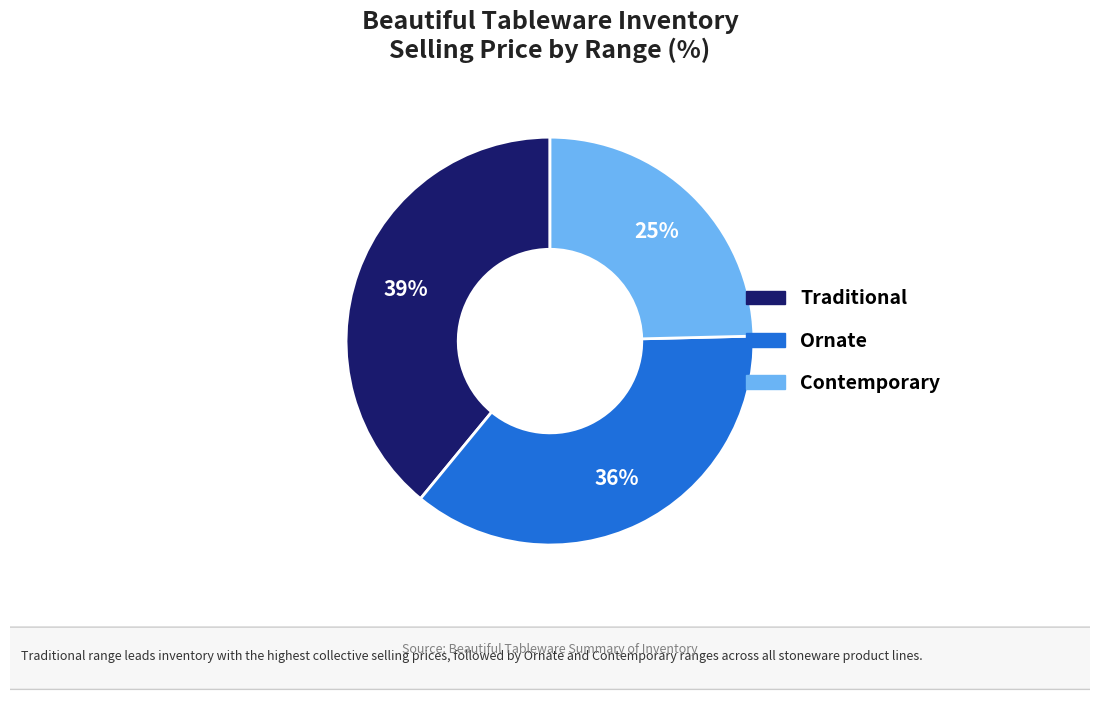

To the nearest percent, what is the average slice percentage?

33%